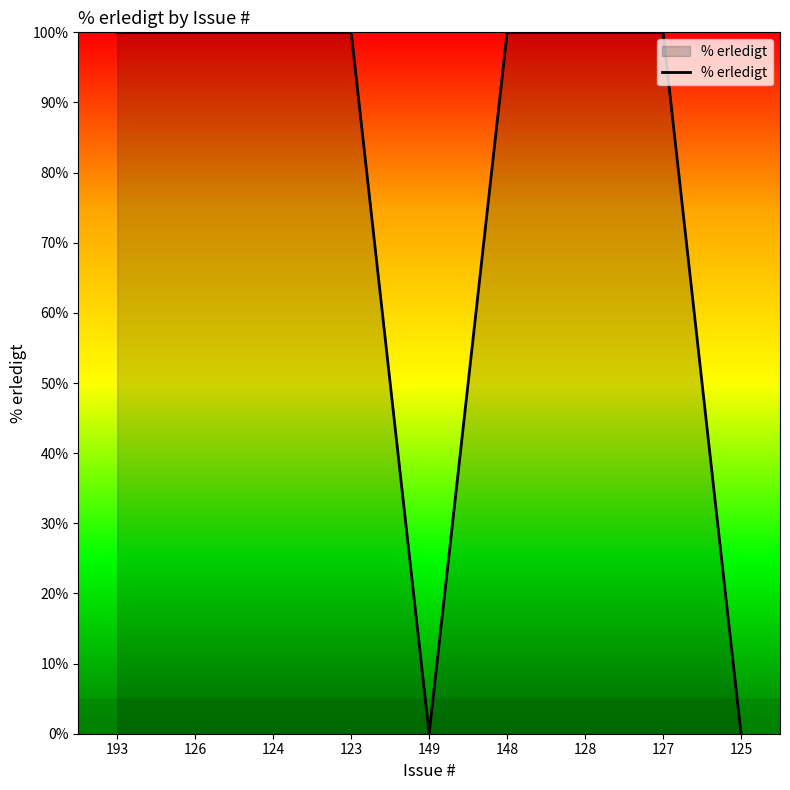

Between 148 and 149, which is larger?

148